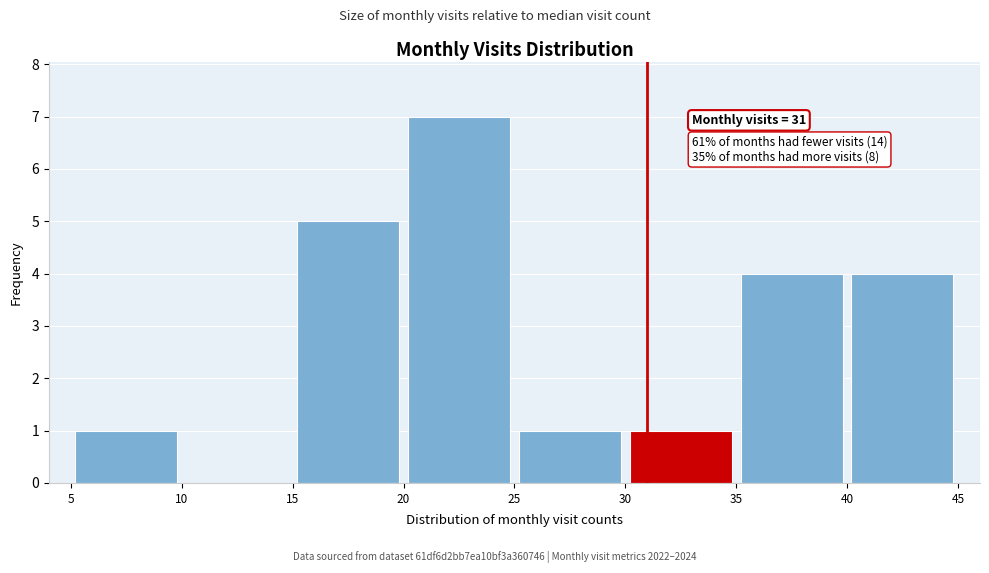

Which range on the x-axis has the tallest bar?

20 to 25